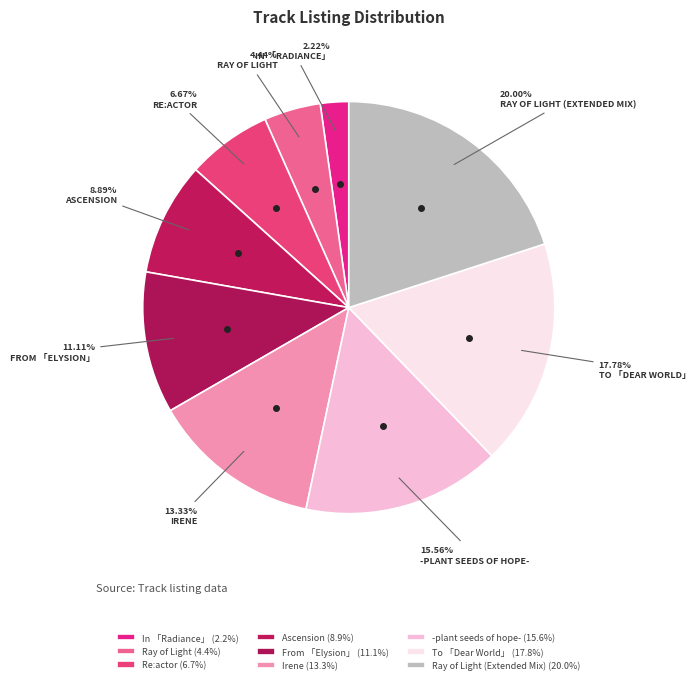

How many slices are in this pie chart?

9